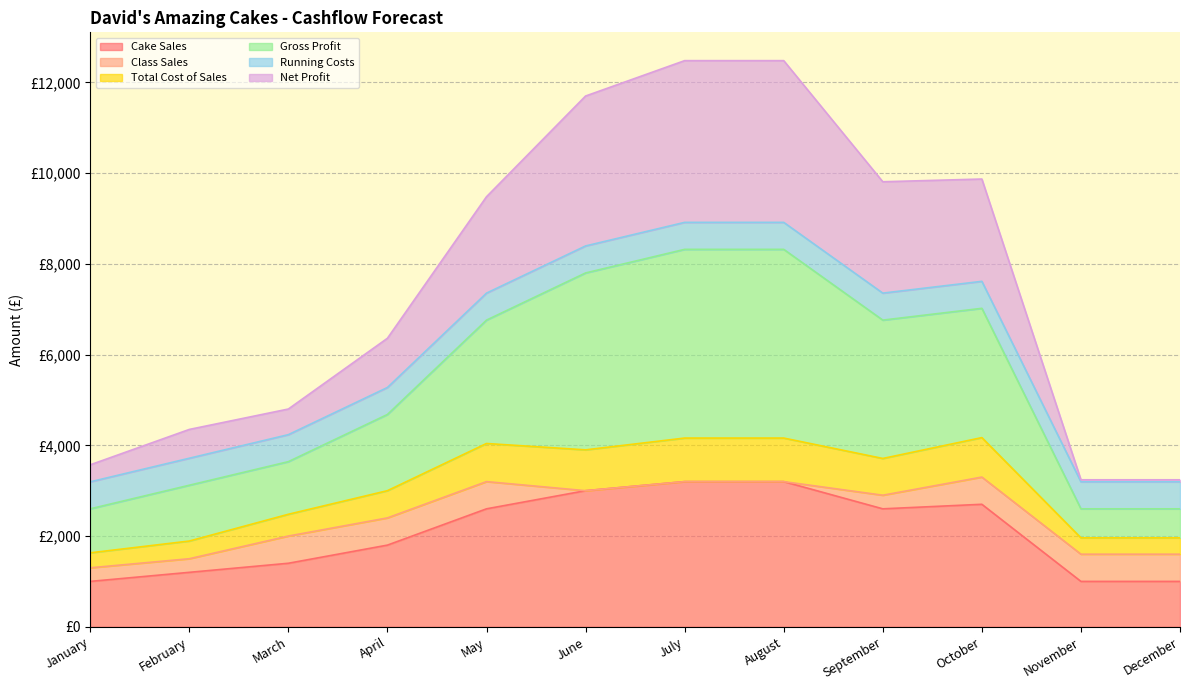

What is the maximum value shown in the chart?

12480